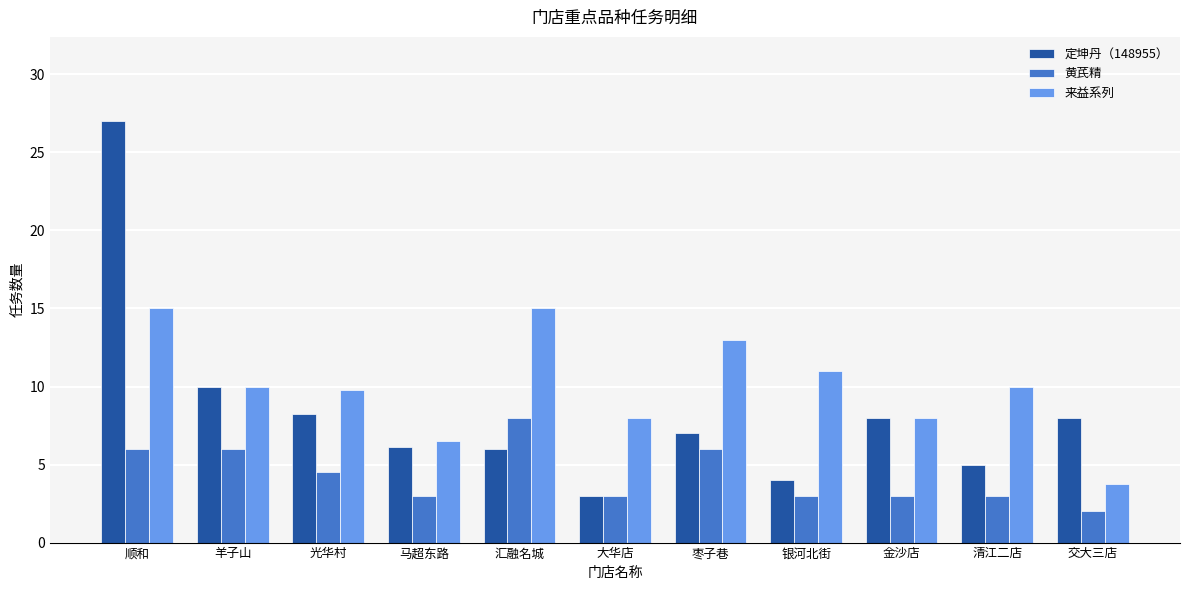

Which series has the largest total across all categories?

来益系列